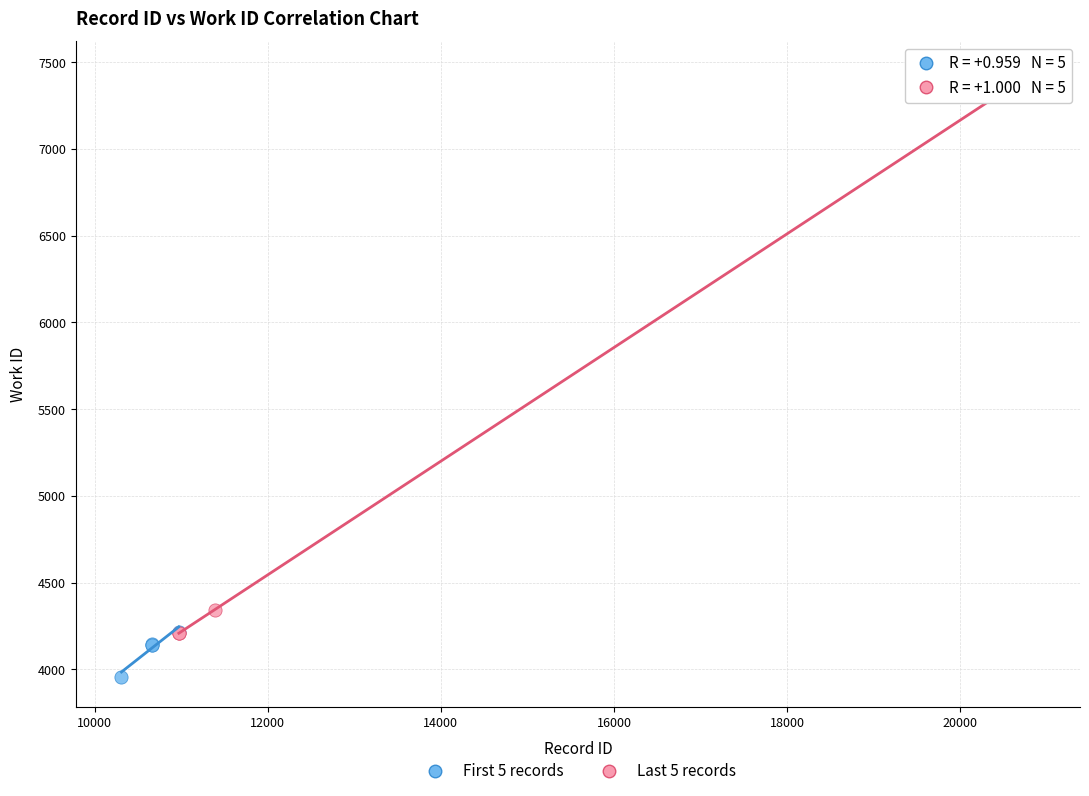

Which series has the largest Y range (max minus min)?

Last 5 records